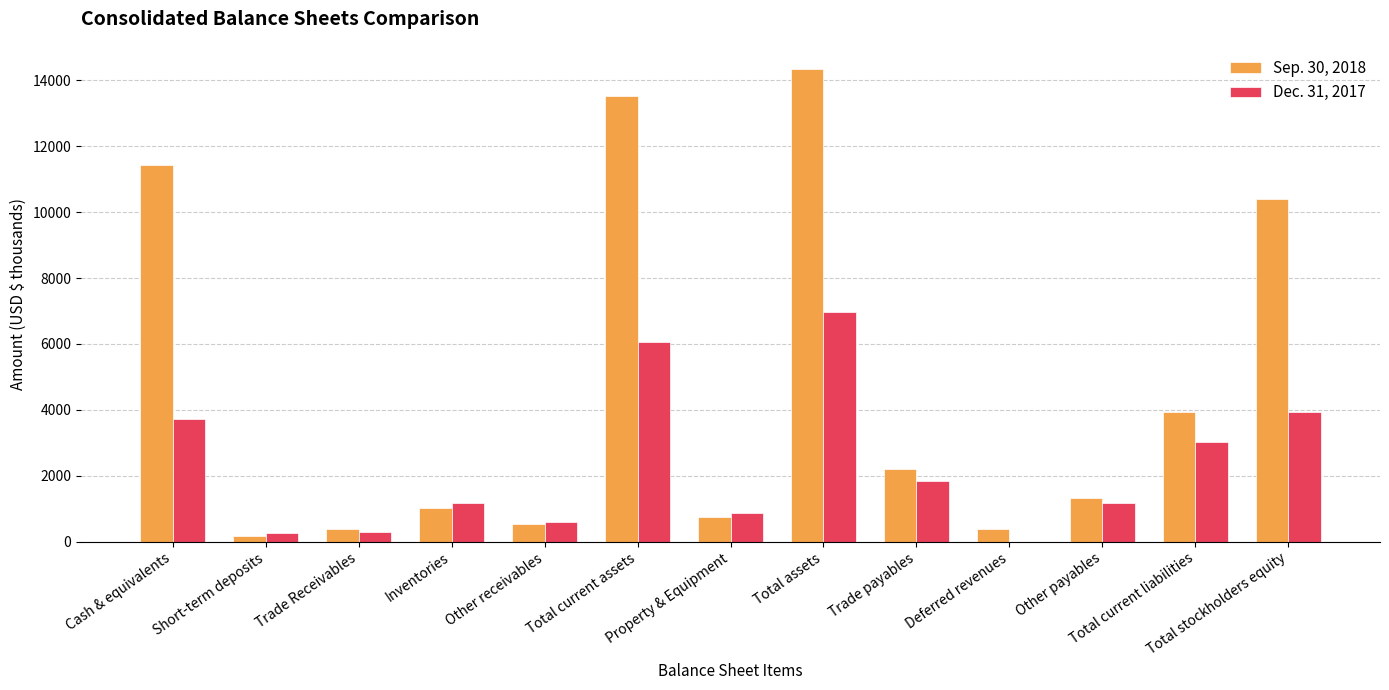

Which series changed the most between Cash & equivalents and Other payables?

Sep. 30, 2018